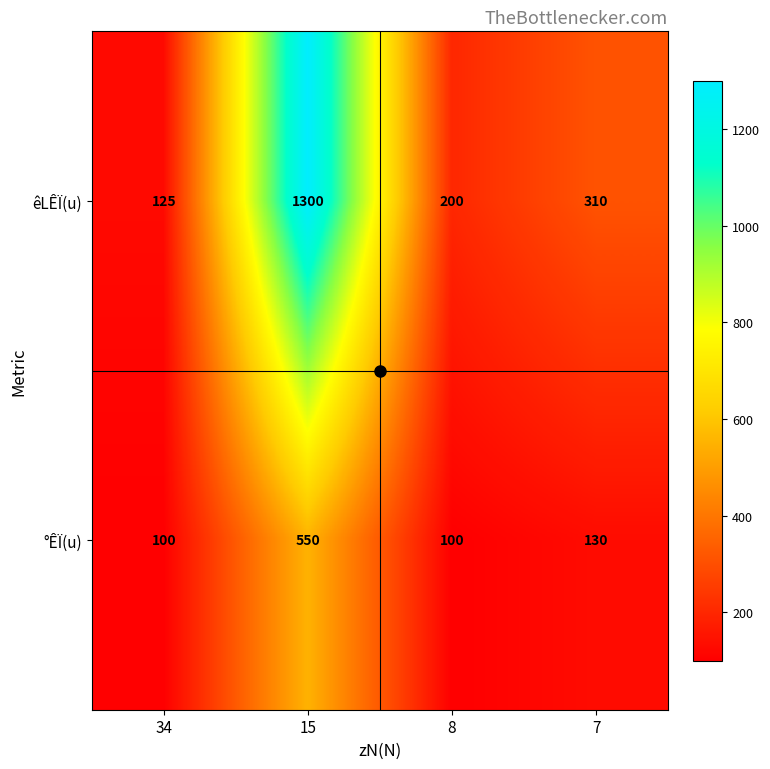

Which label corresponds to the largest value in the chart?

15